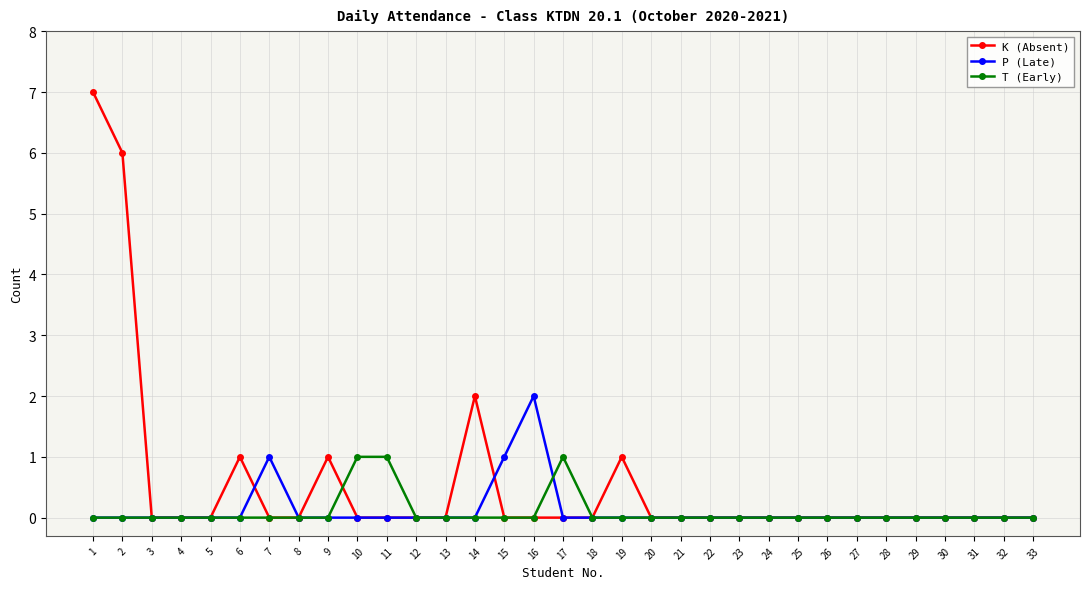

How many lines are shown in the chart?

3